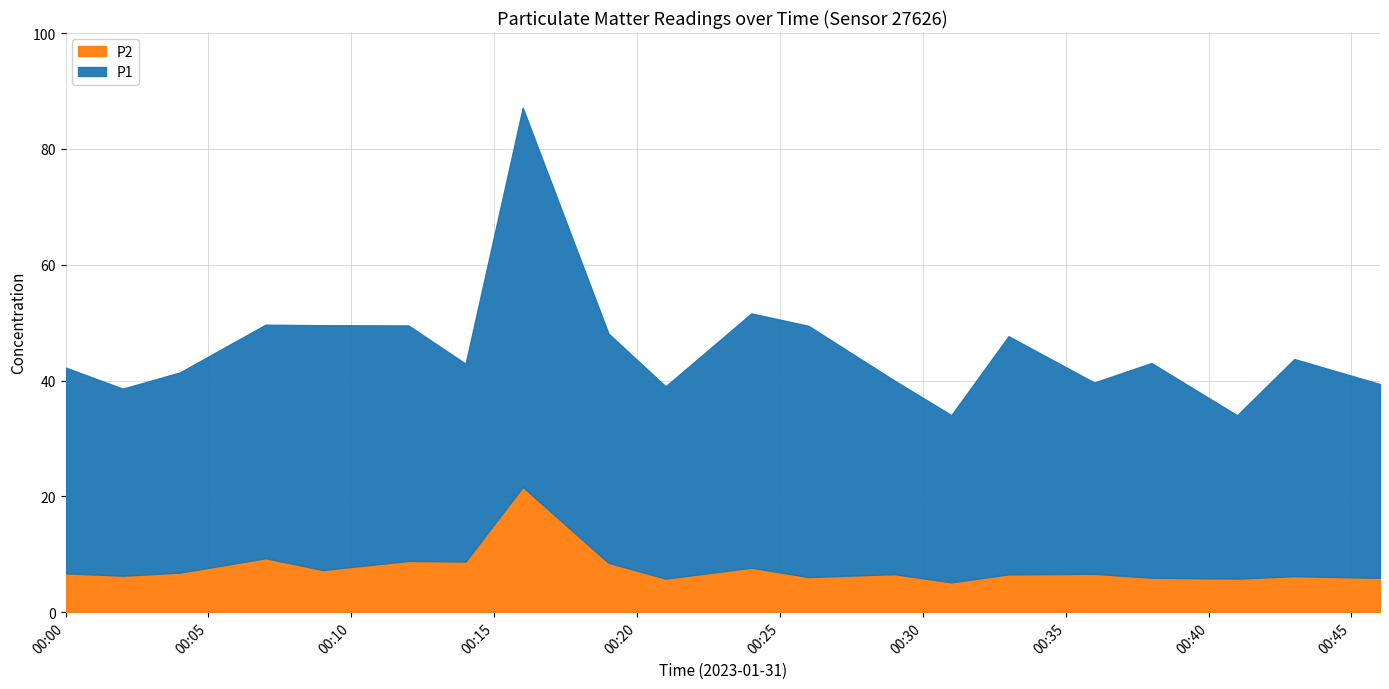

What is the minimum value for P2?

5.2